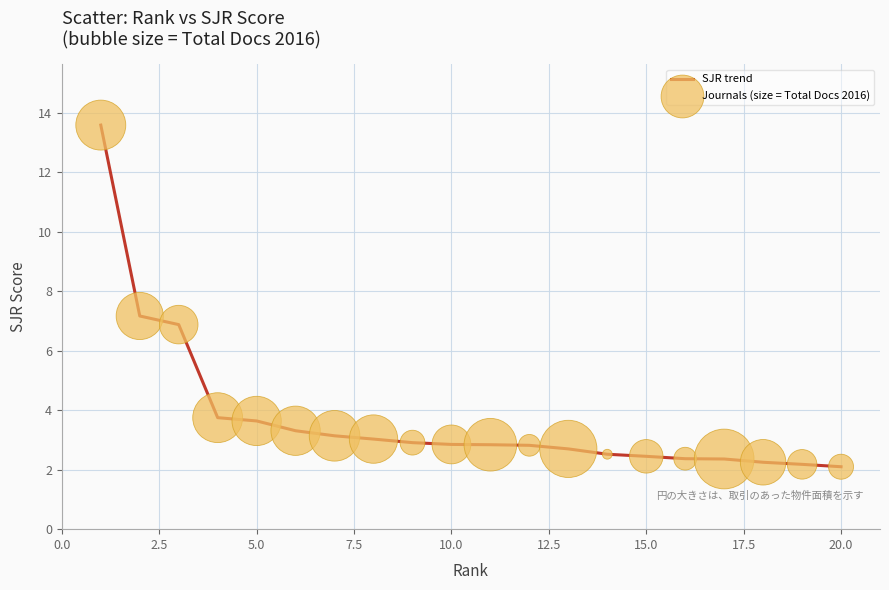

What is the minimum value shown in the chart?

2.1